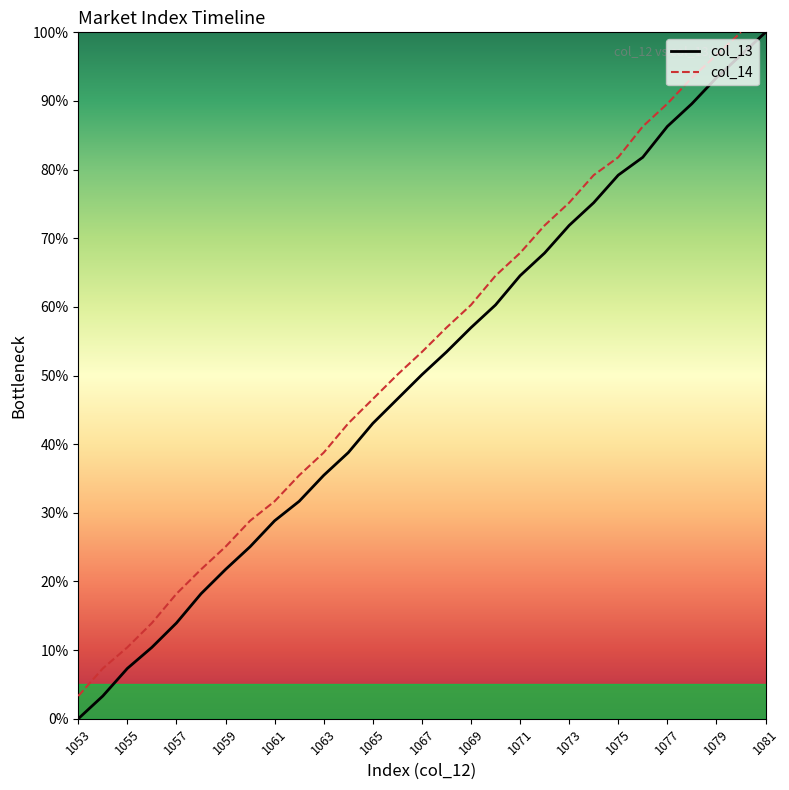

How many lines are shown in the chart?

2